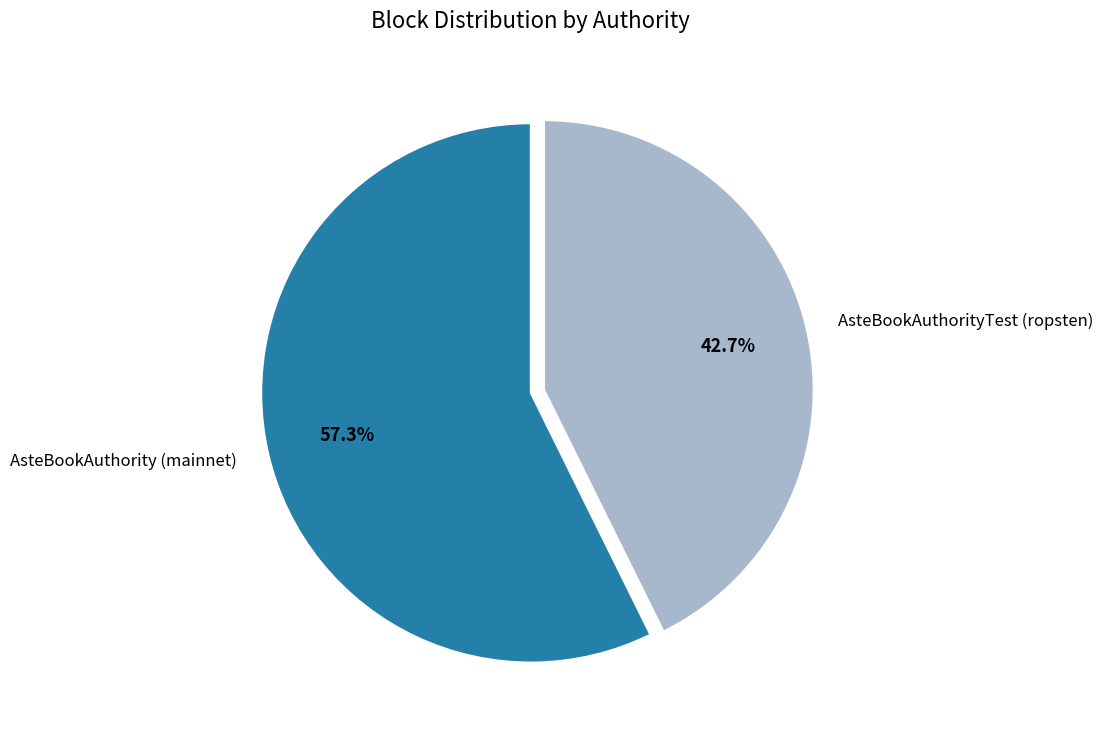

To the nearest percent, what percentage of the pie is AsteBookAuthority (mainnet)?

57%